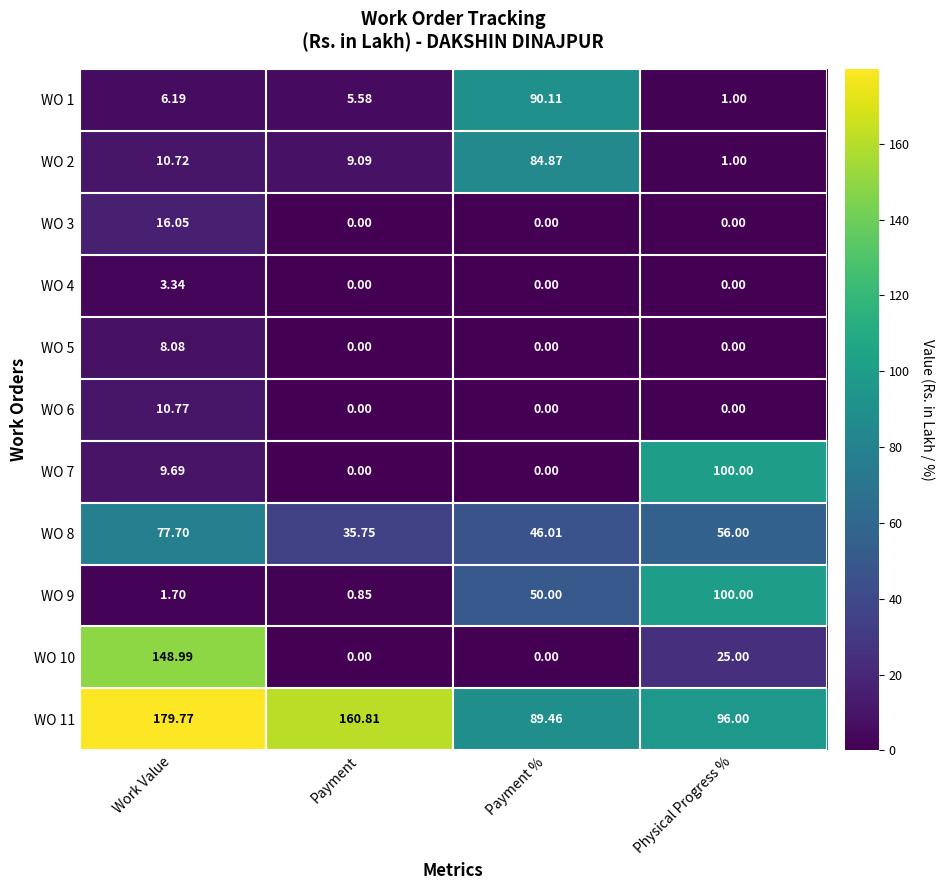

At which label is WO 1 closest to 45?

Work Value